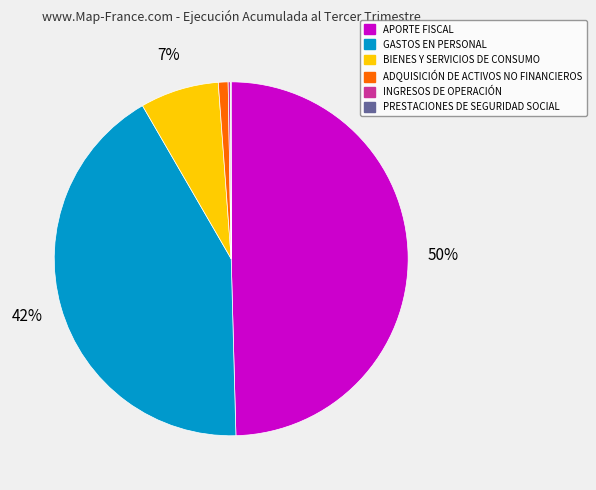

Is GASTOS EN PERSONAL the majority of the pie?

No